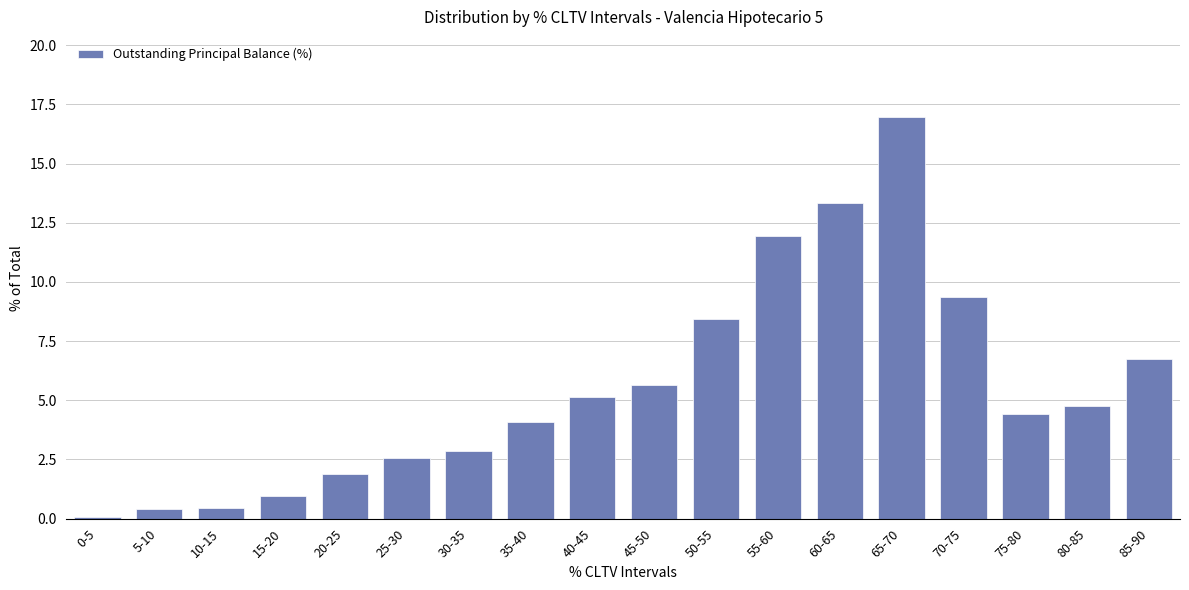

At which category does the chart reach its minimum across all series?

0-5